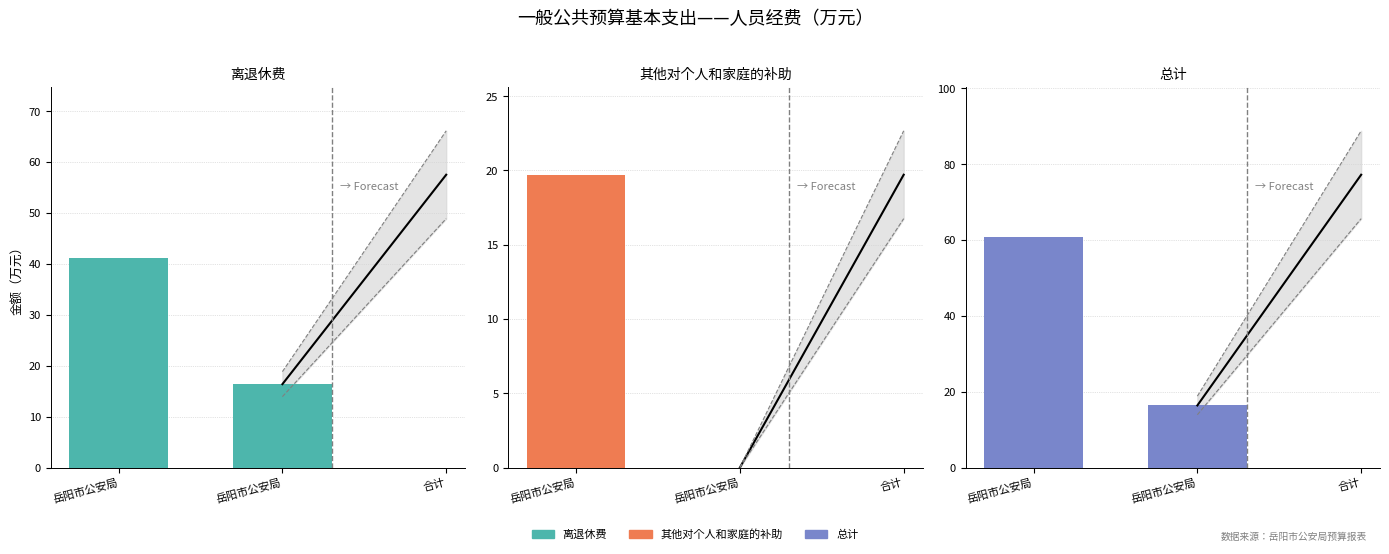

Reading left to right, transcribe all the data shown in this chart.

离退休费: 岳阳市公安局=41.1	岳阳市公安局=16.4
其他对个人和家庭的补助: 岳阳市公安局=19.7	岳阳市公安局=0.0
总计: 岳阳市公安局=60.8	岳阳市公安局=16.4